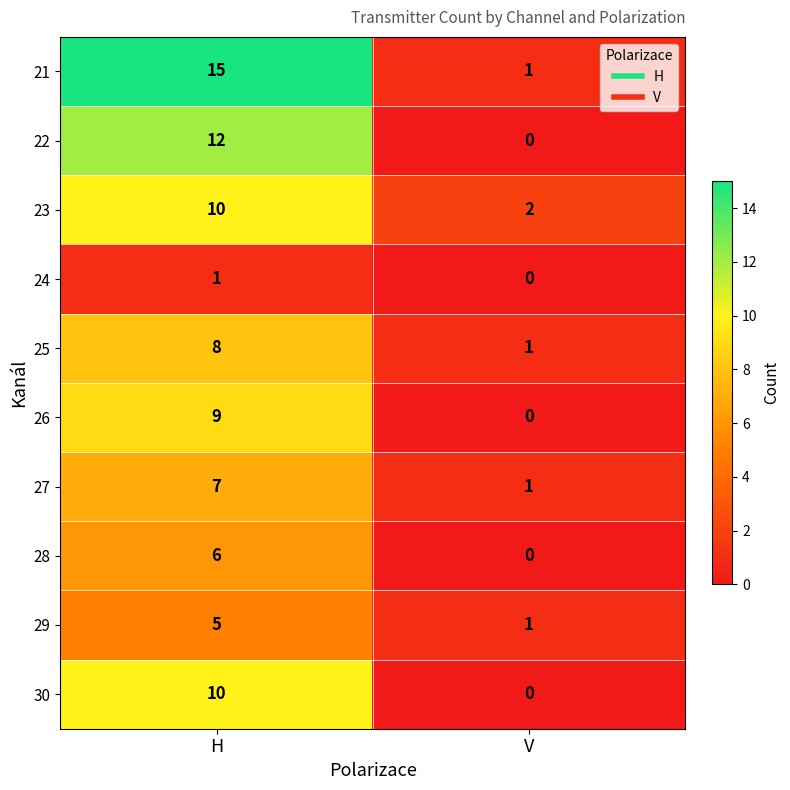

Which series has the largest total across all categories?

21